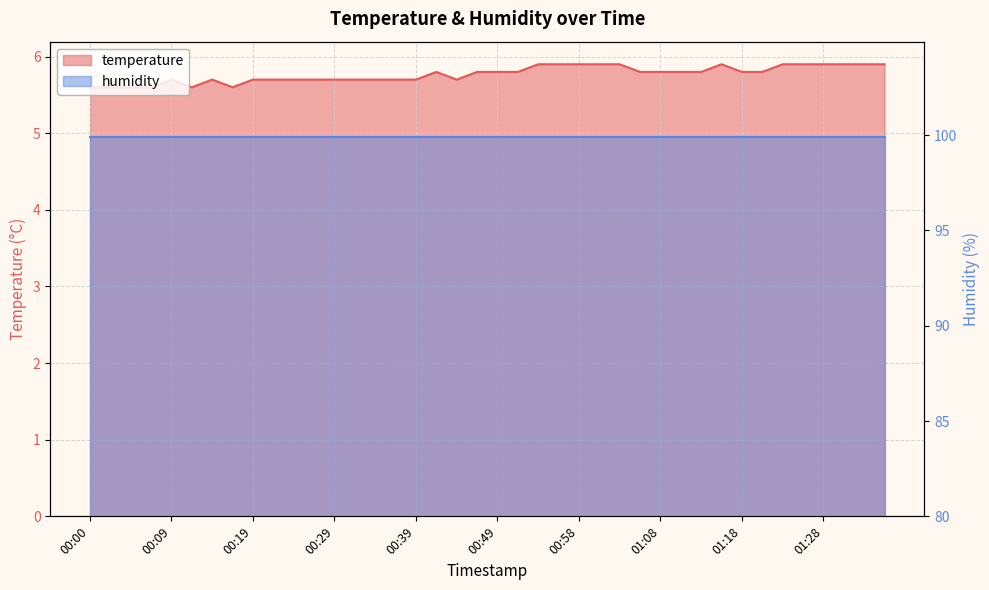

What is the change in value from 01:20 to 01:23?

+0.1